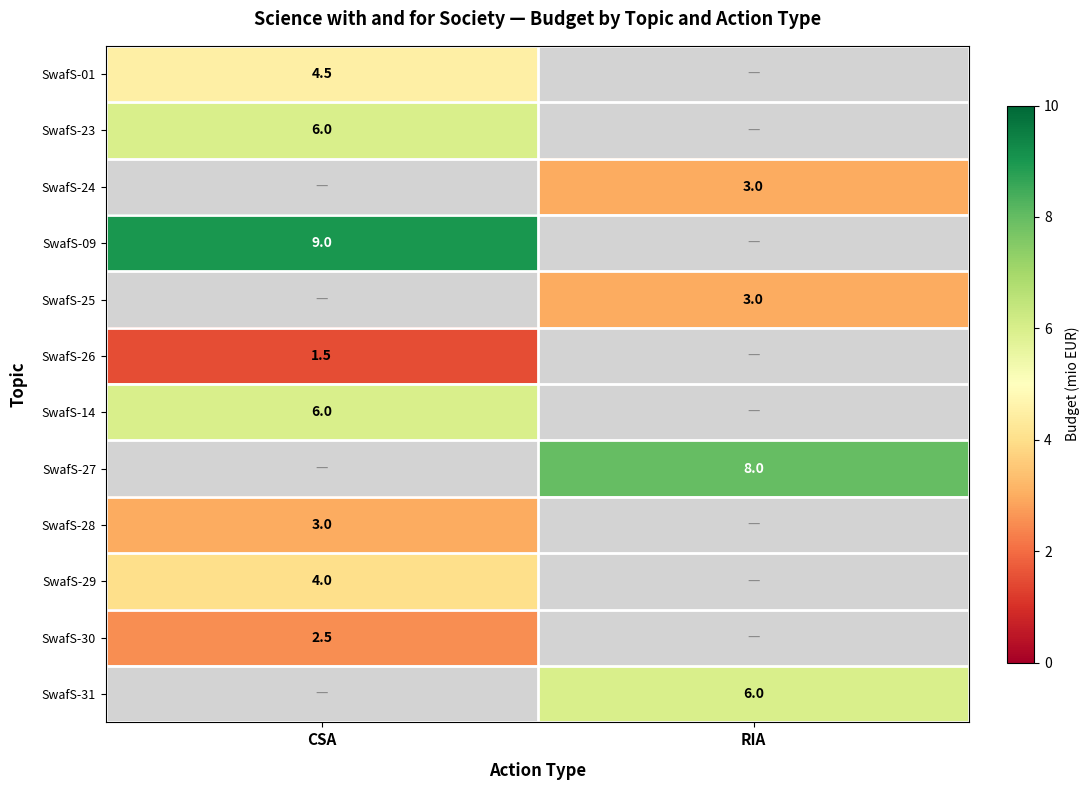

The SwafS-14 series shows 10.0 at CSA. True or false?

False